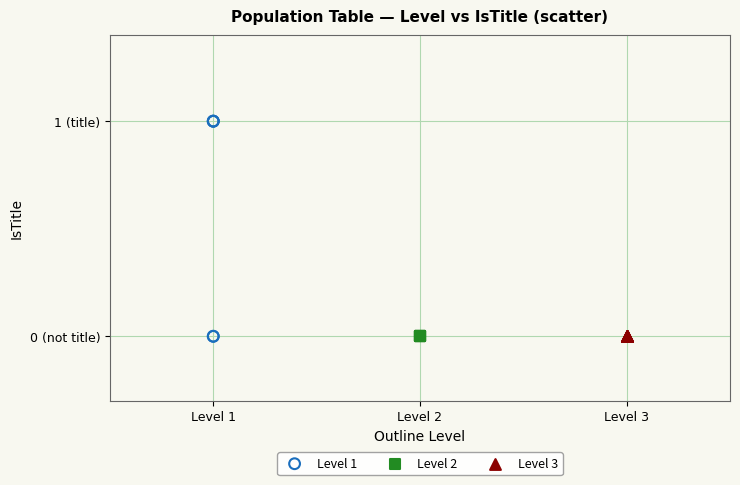

Which series reaches the maximum Y coordinate?

Level 1